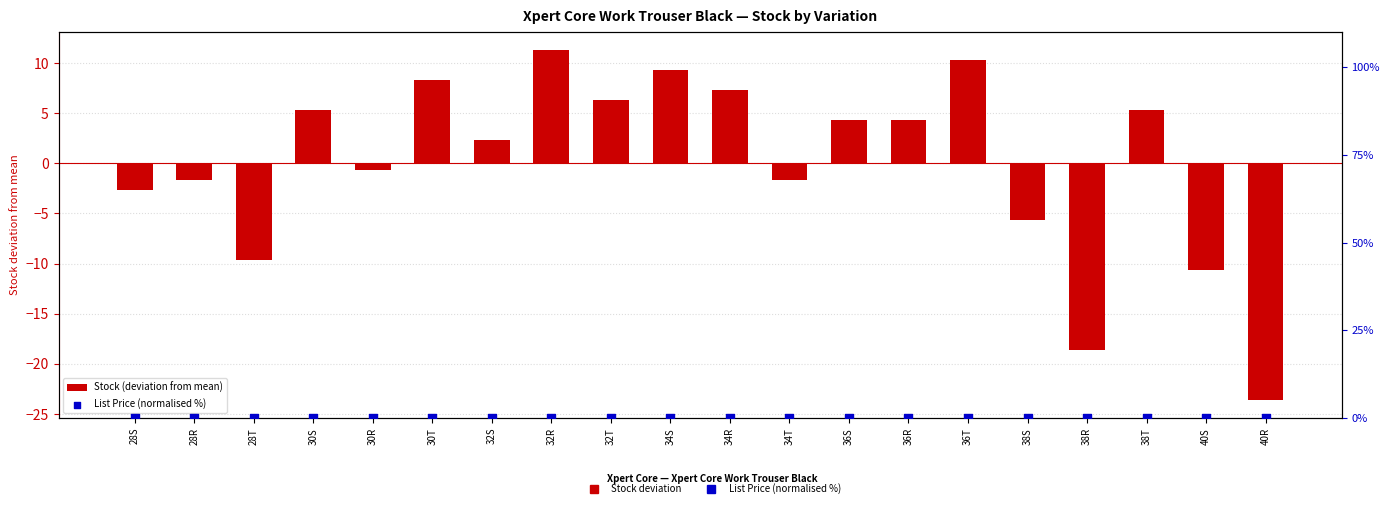

Which series has the largest total across all categories?

Stock (deviation from mean)